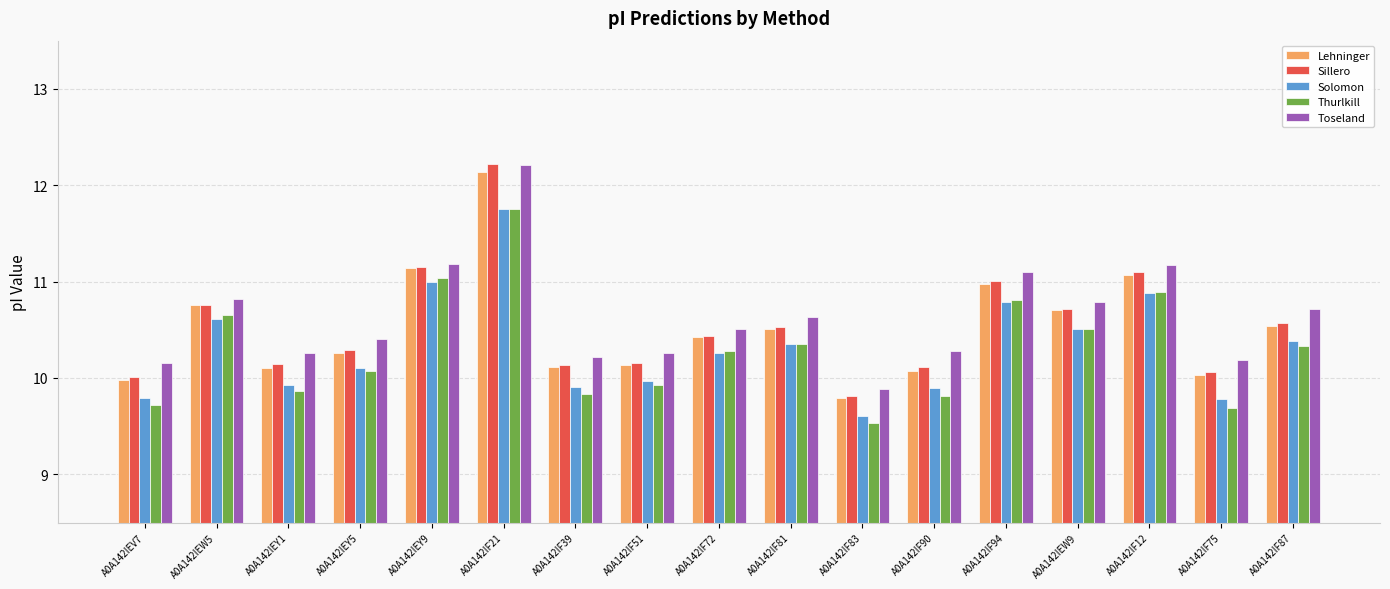

Which series has the largest range (max minus min)?

Sillero